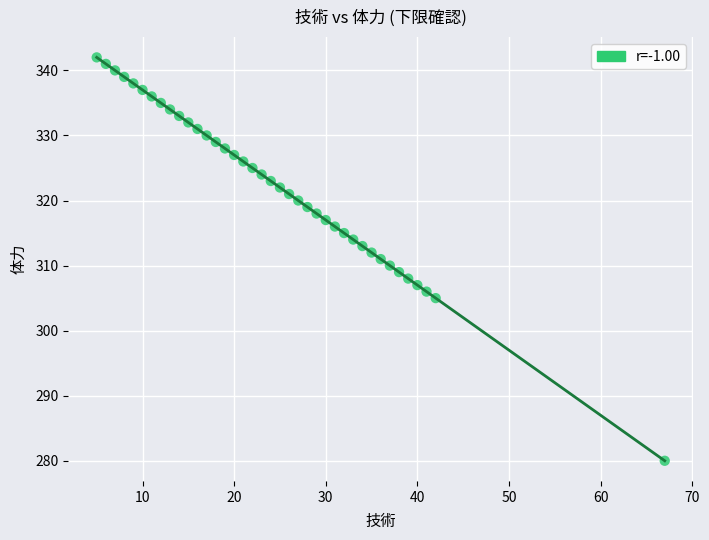

What is the range of Y values (max minus min)?

62